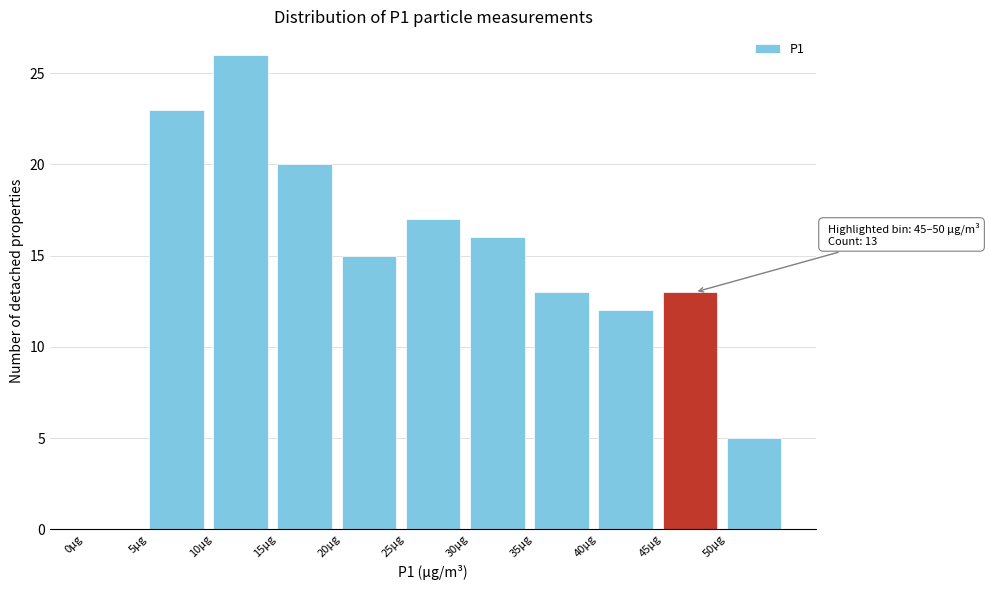

Which range on the x-axis has the tallest bar?

10 to 15